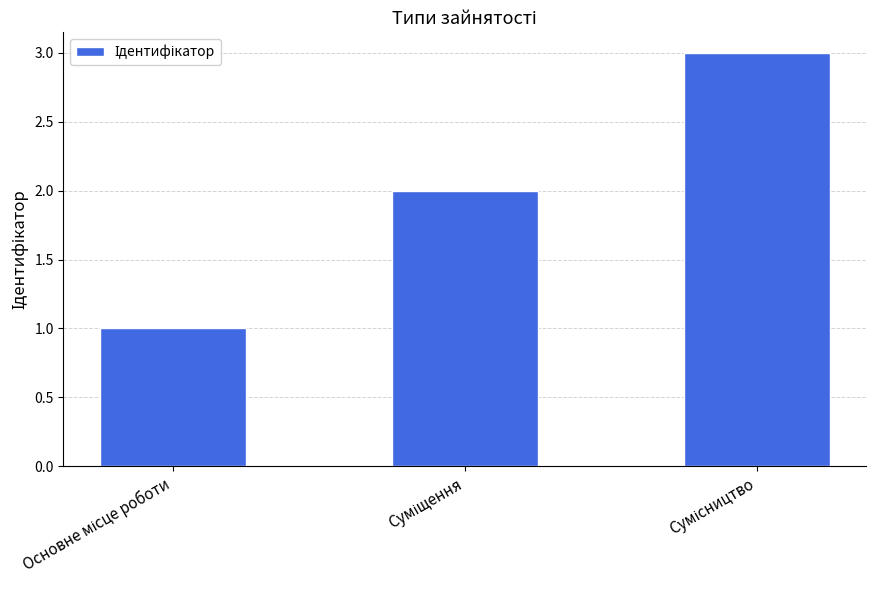

What is the sum of all values?

6